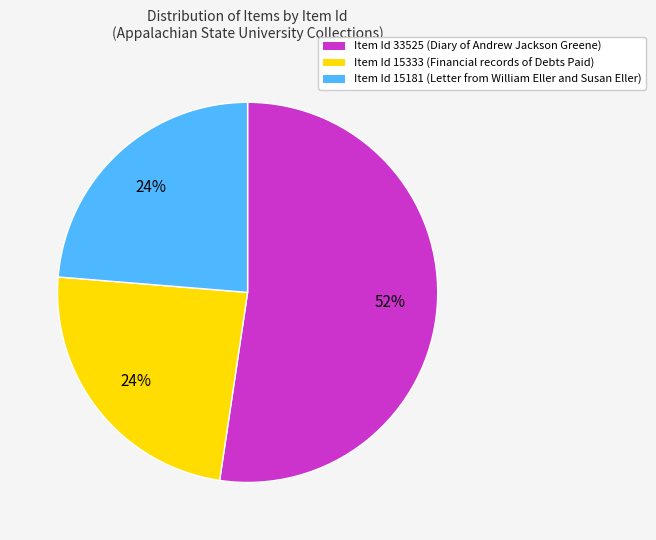

Is there any slice that represents more than half of the pie?

Yes